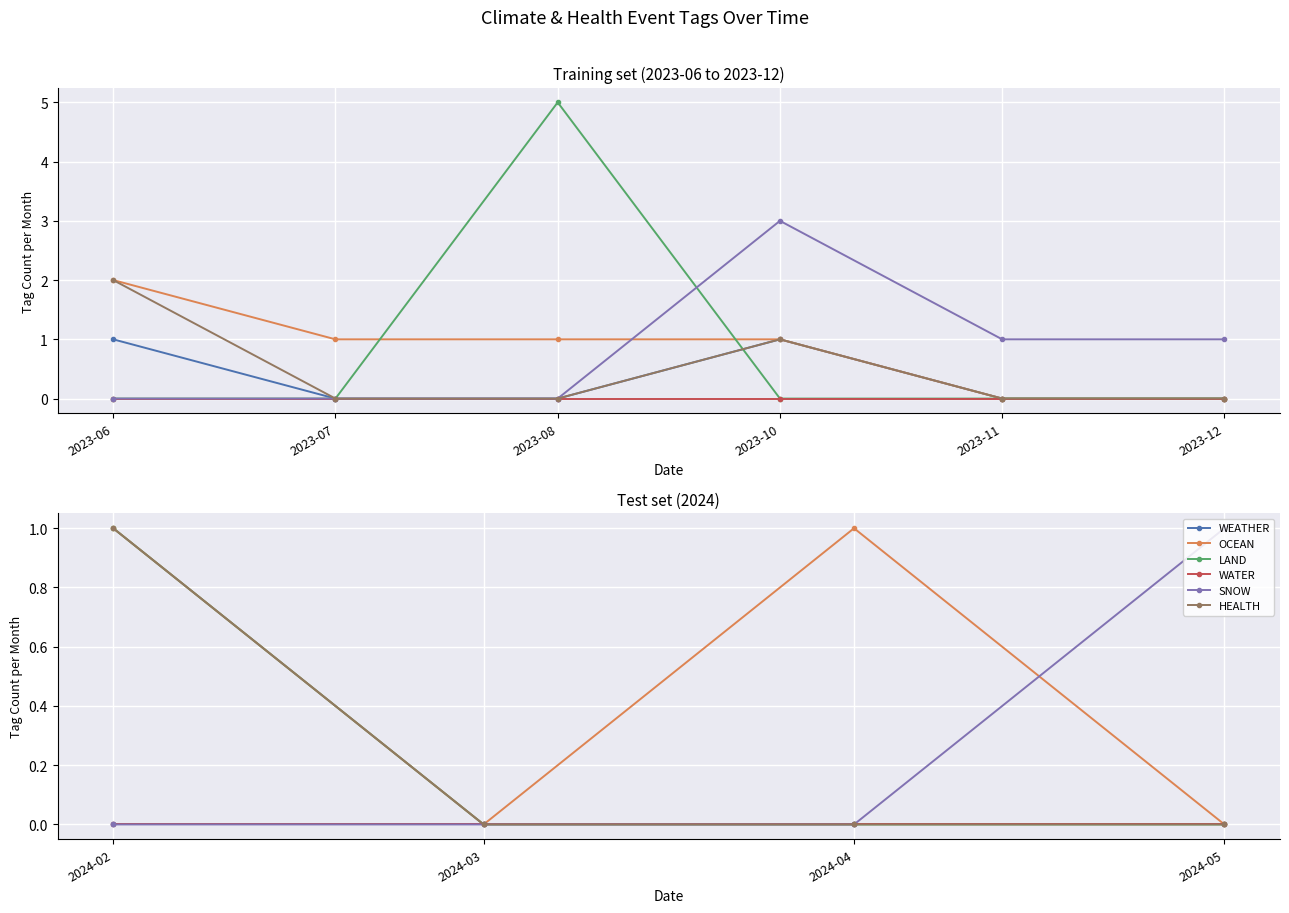

Which series has the largest total across all categories?

OCEAN